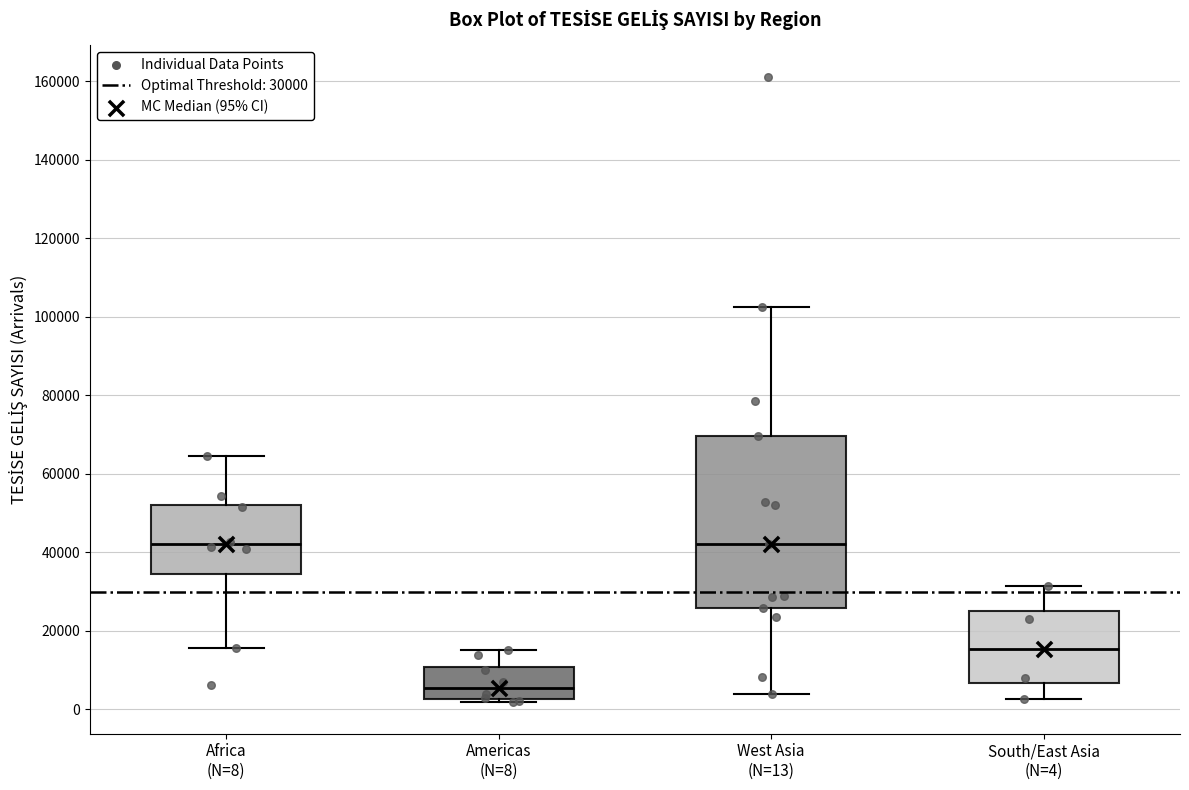

Which box is the tallest, from its lower edge to its upper edge?

West Asia (N=13)